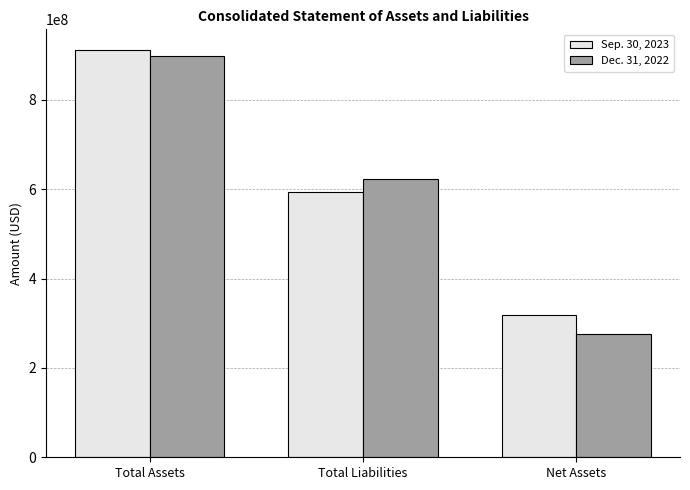

What is the value of the Sep. 30, 2023 bar at the 3rd from the left?

318125780